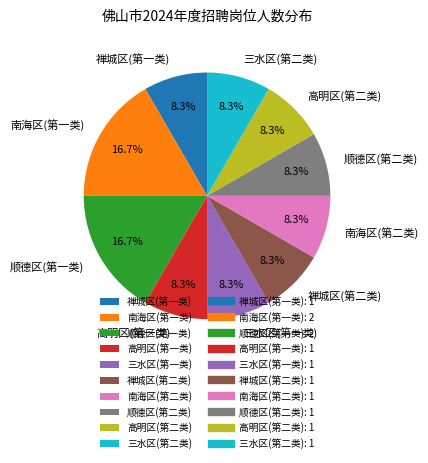

Is there any slice that represents more than half of the pie?

No